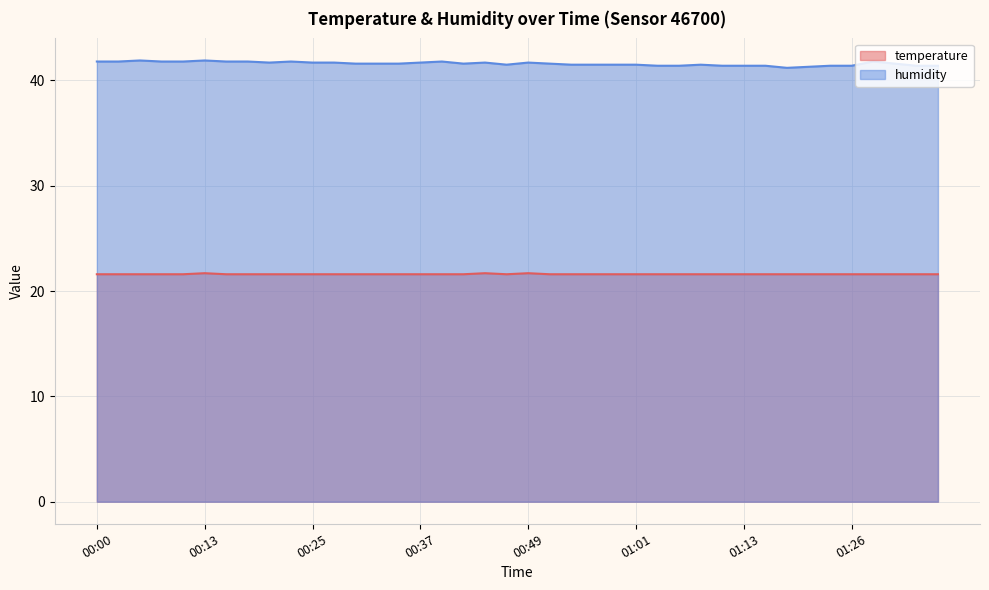

Reading left to right, what are all the values shown in this chart?

temperature: 00:00=21.6	00:03=21.6	00:05=21.6	00:08=21.6	00:10=21.6	00:13=21.7	00:15=21.6	00:18=21.6	00:20=21.6	00:22=21.6	00:25=21.6	00:27=21.6	00:30=21.6	00:32=21.6	00:35=21.6	00:37=21.6	00:39=21.6	00:42=21.6	00:44=21.7	00:47=21.6	00:49=21.7	00:52=21.6	00:54=21.6	00:56=21.6	00:59=21.6	01:01=21.6	01:04=21.6	01:06=21.6	01:09=21.6	01:11=21.6	01:13=21.6	01:16=21.6	01:18=21.6	01:21=21.6	01:23=21.6	01:26=21.6	01:28=21.6	01:31=21.6	01:33=21.6	01:35=21.6
humidity: 00:00=41.8	00:03=41.8	00:05=41.9	00:08=41.8	00:10=41.8	00:13=41.9	00:15=41.8	00:18=41.8	00:20=41.7	00:22=41.8	00:25=41.7	00:27=41.7	00:30=41.6	00:32=41.6	00:35=41.6	00:37=41.7	00:39=41.8	00:42=41.6	00:44=41.7	00:47=41.5	00:49=41.7	00:52=41.6	00:54=41.5	00:56=41.5	00:59=41.5	01:01=41.5	01:04=41.4	01:06=41.4	01:09=41.5	01:11=41.4	01:13=41.4	01:16=41.4	01:18=41.2	01:21=41.3	01:23=41.4	01:26=41.4	01:28=41.8	01:31=41.6	01:33=41.4	01:35=41.4